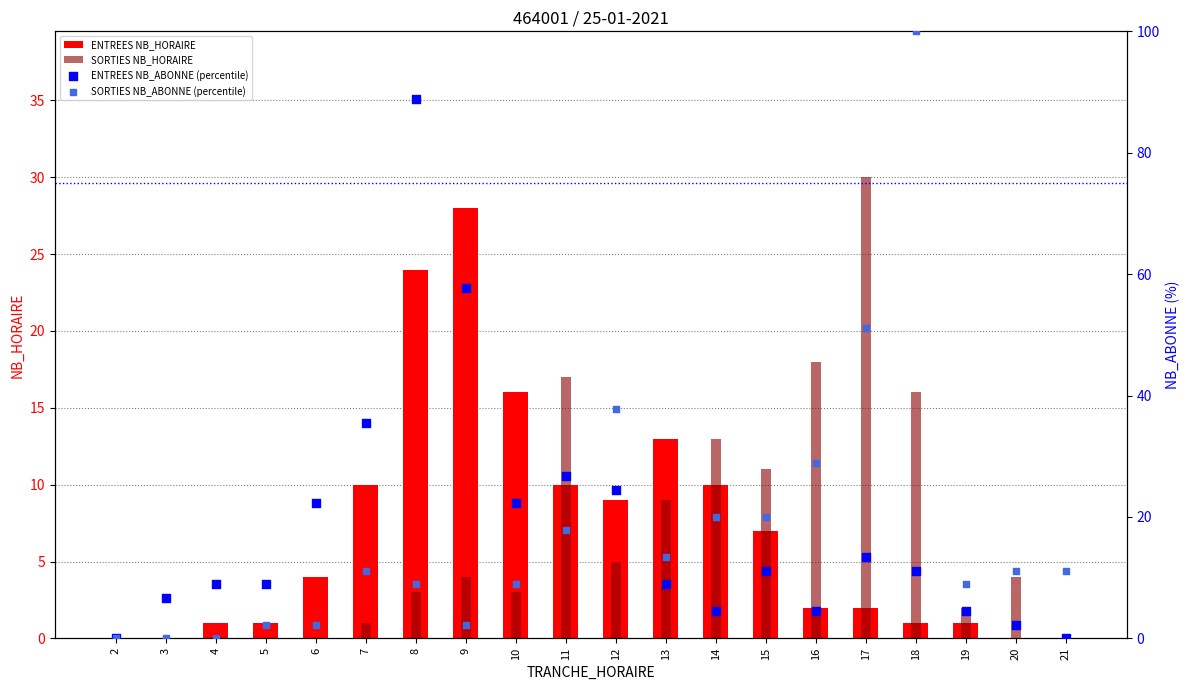

At which category is the sum across all series the highest?

18